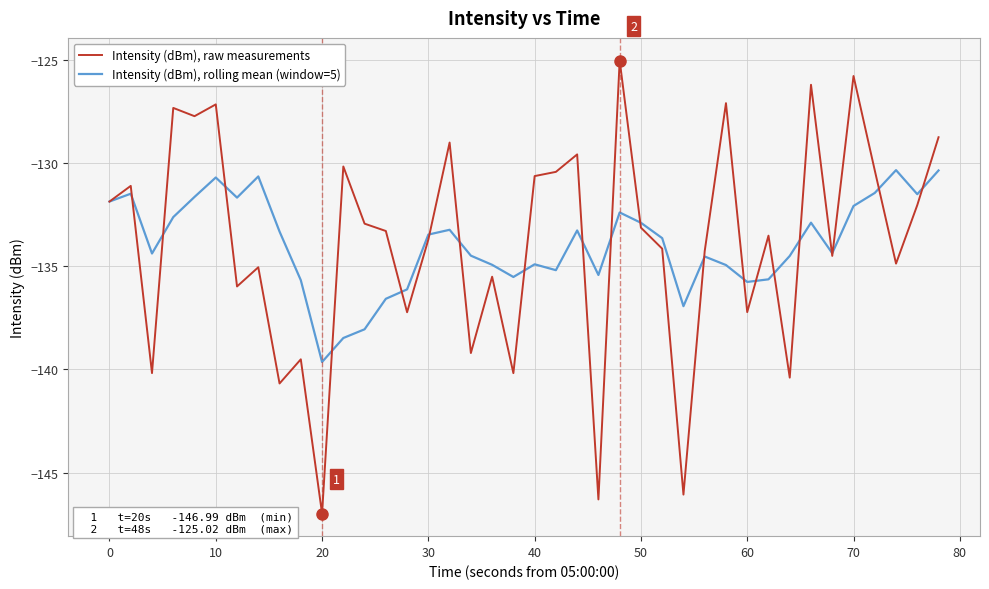

List the series in order of their peak value, highest first.

Intensity (dBm), raw measurements, Intensity (dBm), rolling mean (window=5)